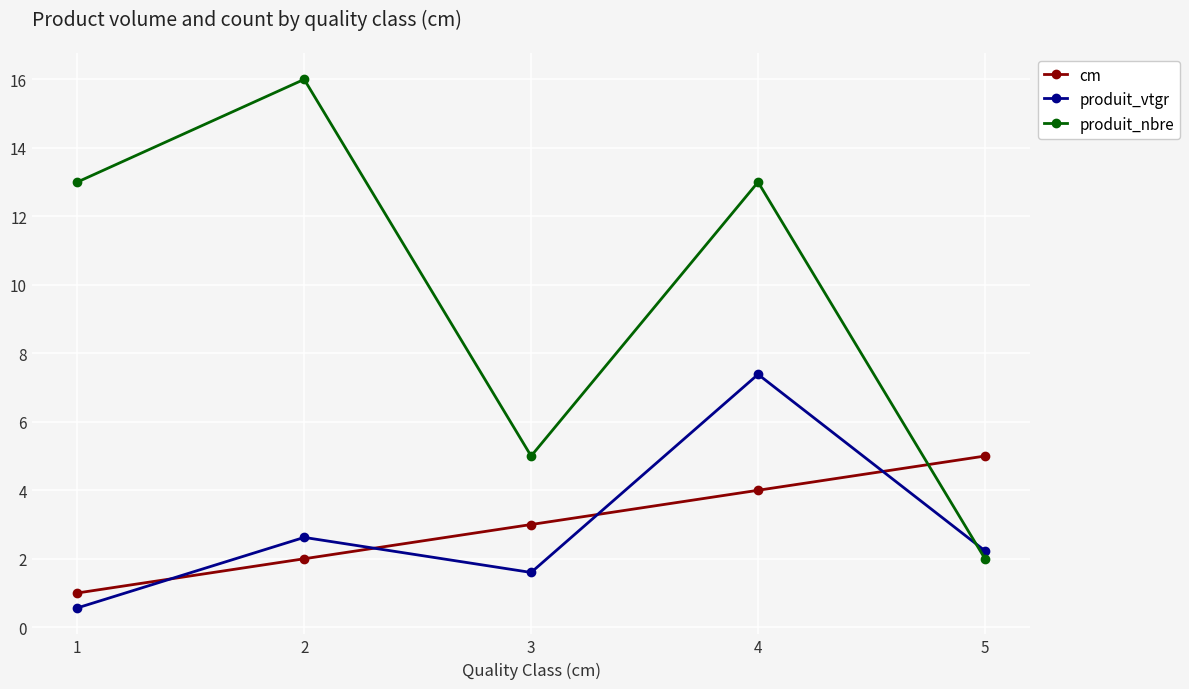

What is the minimum value for cm?

1.0